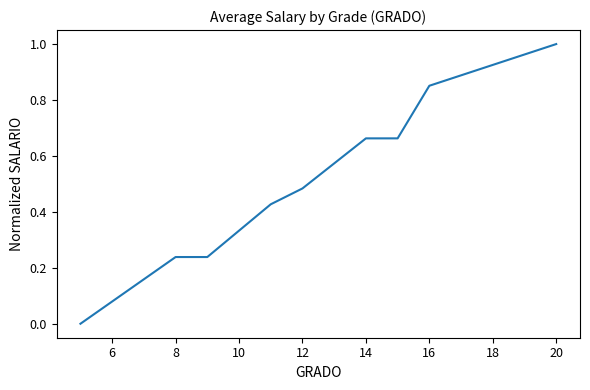

What is the maximum value shown in the chart?

1.0